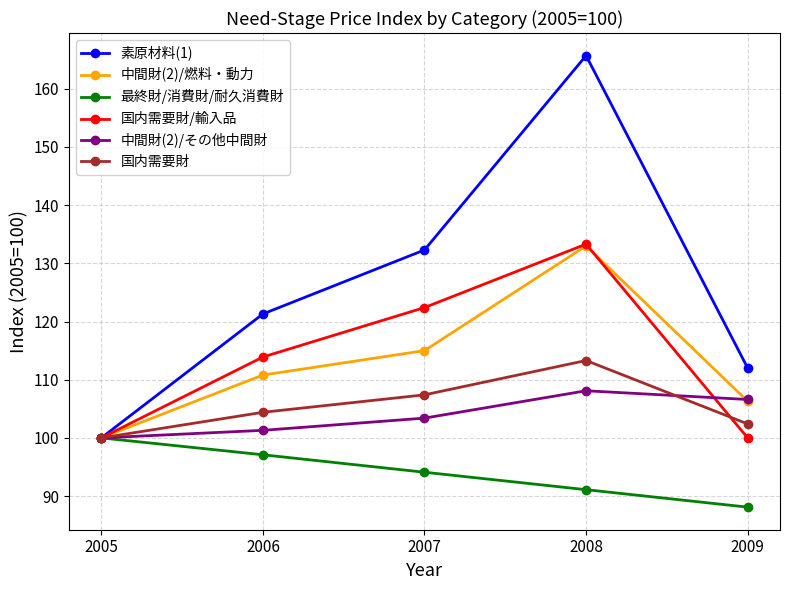

What is the value of the 中間財(2)/燃料・動力 point at the 3rd from the left?

115.0